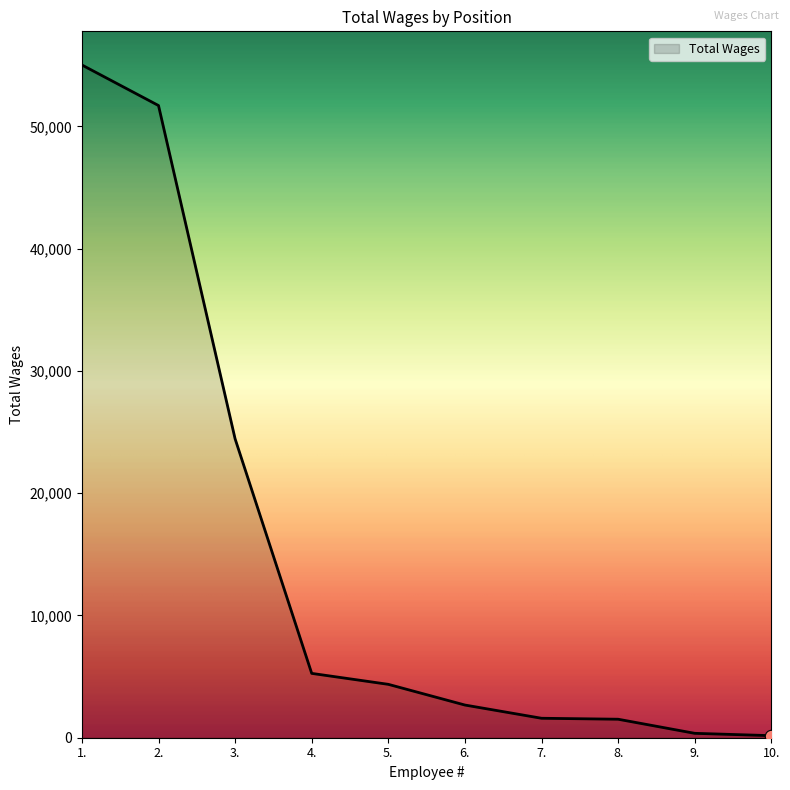

Which has a higher value, 10. or 5.?

5.